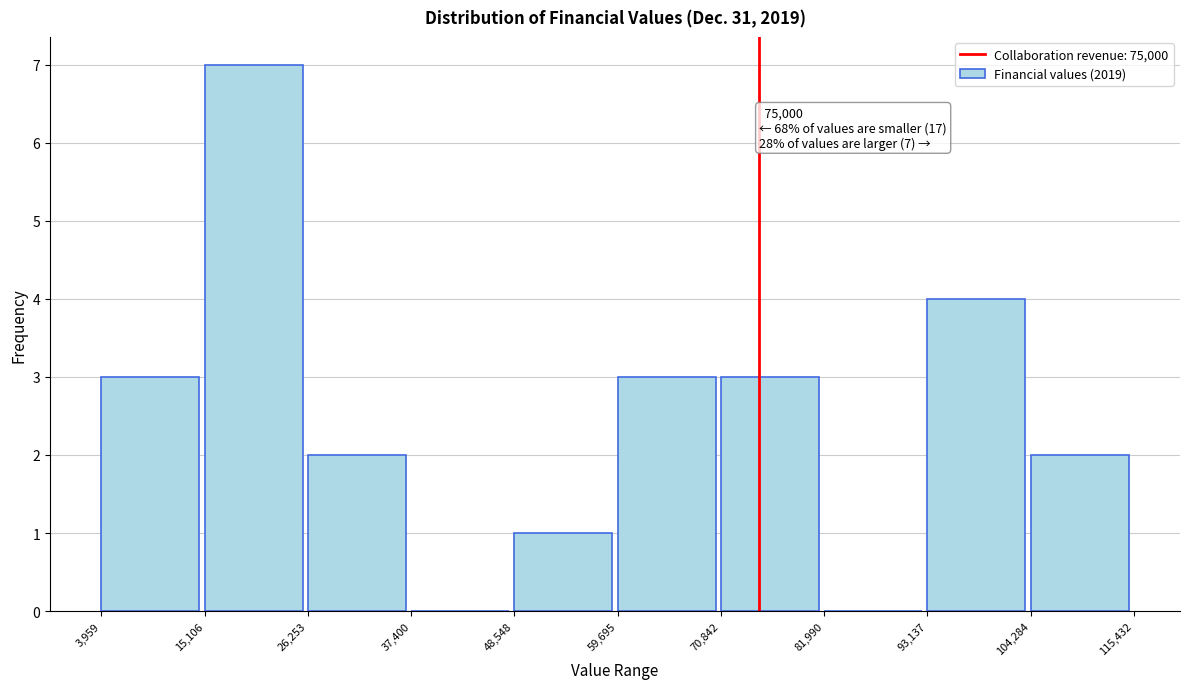

Over which range of the x-axis is the bar tallest?

15,106 to 26,253